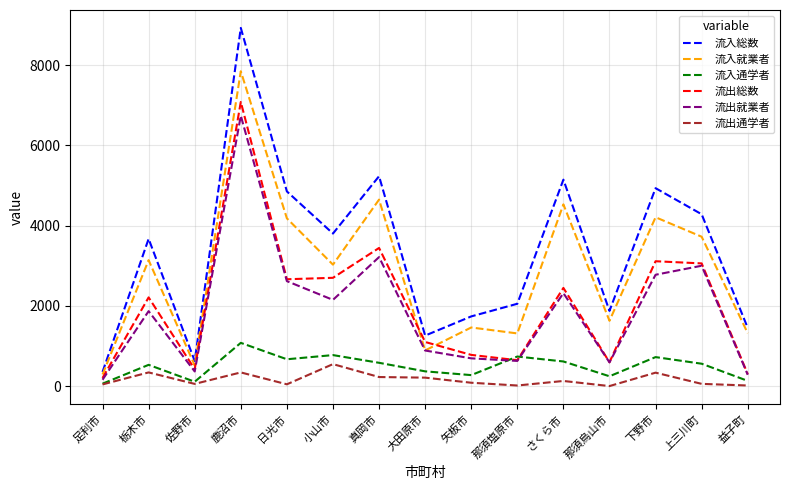

In 流入通学者, how many points are higher than both neighbors (excluding endpoints)?

5